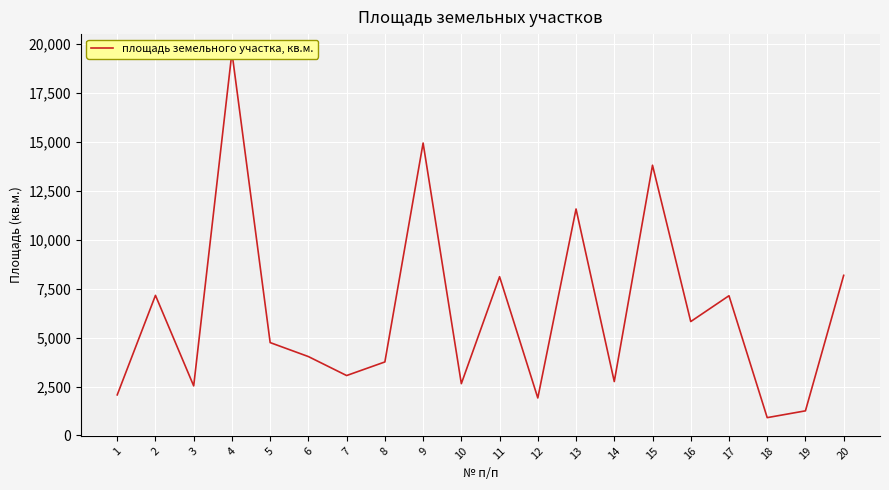

Reading right to left, list all the values displayed in this chart.

20=8174	19=1258	18=911	17=7134	16=5816	15=13796	14=2753	13=11562	12=1915	11=8106	10=2645	9=14929	8=3754	7=3060	6=4028	5=4742	4=19557	3=2531	2=7153	1=2072